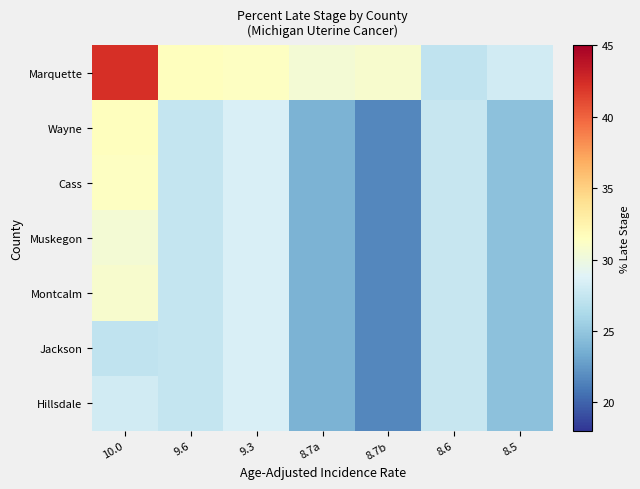

Which series has the largest total across all categories?

Marquette